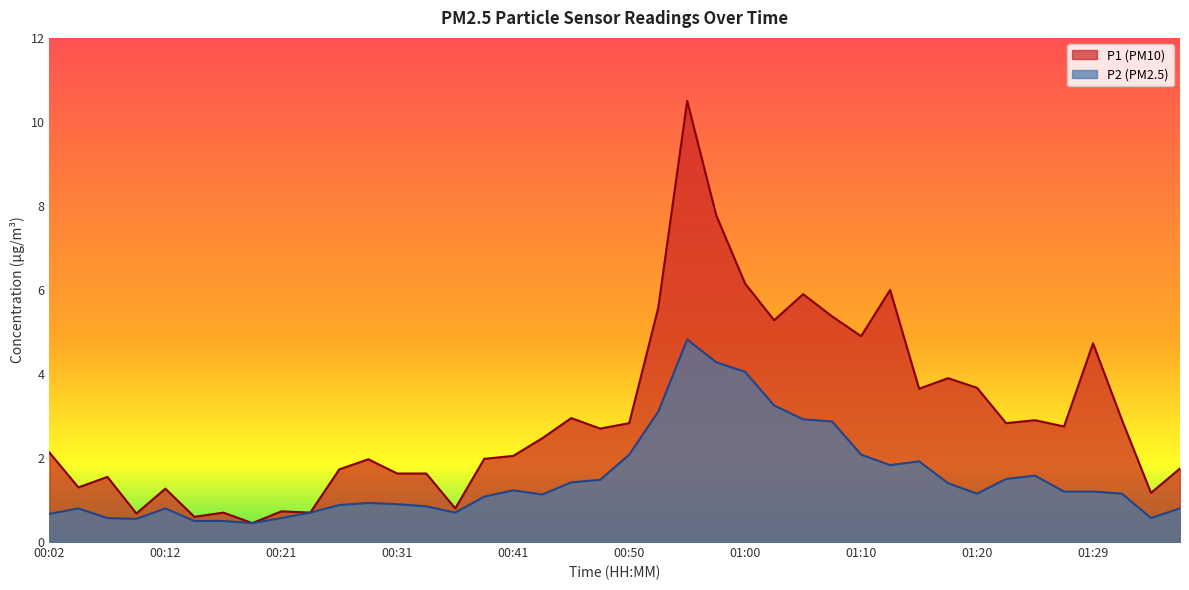

What is the label of the 23rd point from the left?

00:55